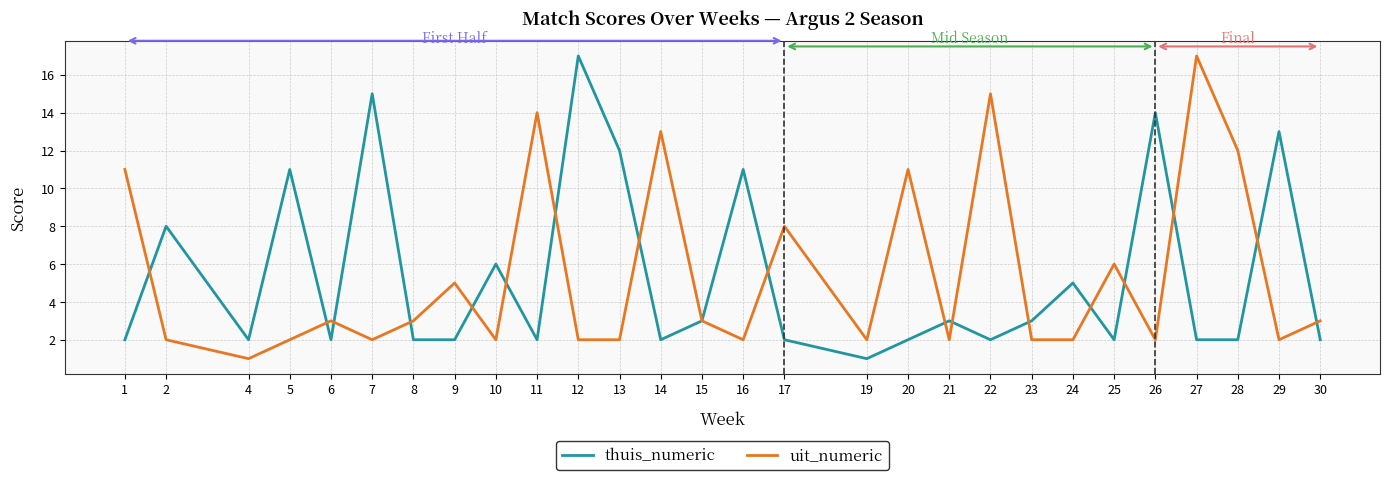

After their last crossing, which series has the higher values: thuis_numeric or uit_numeric?

uit_numeric